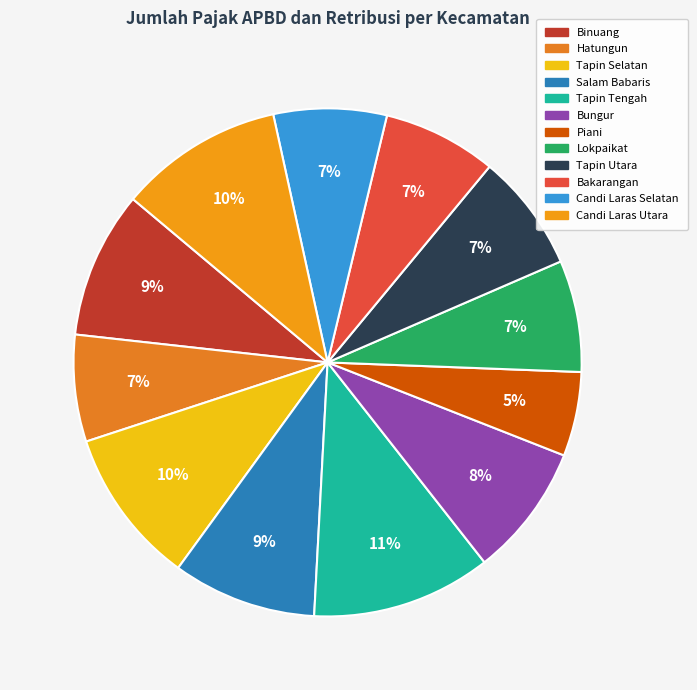

Does Hatungun represent more than half of the total?

No